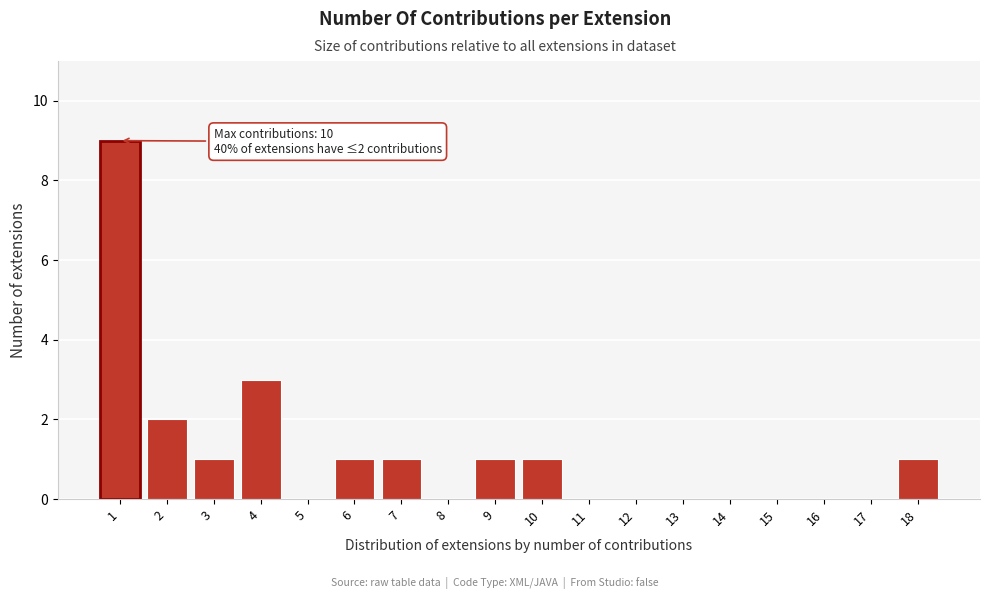

Reading left to right, what are all the values shown in this chart?

1=9	2=2	3=1	4=3	5=0	6=1	7=1	8=0	9=1	10=1	11=0	12=0	13=0	14=0	15=0	16=0	17=0	18=1